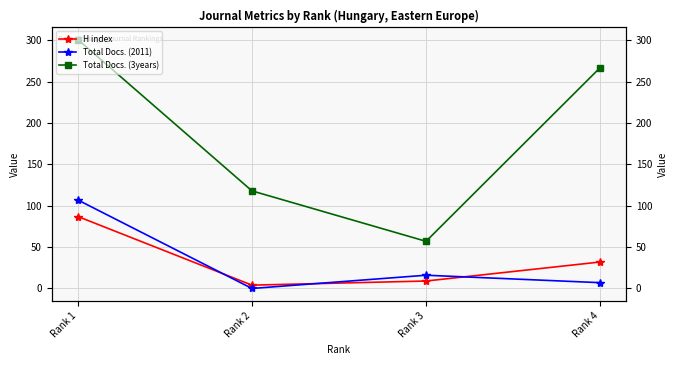

What is the difference between the maximum and minimum values in the H index series?

83